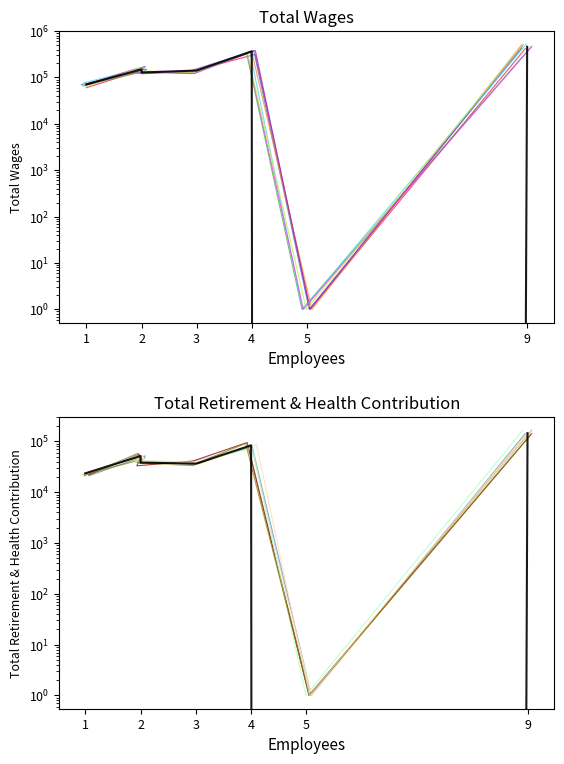

True or false: Total Wages has more than 0 interior local peaks.

True